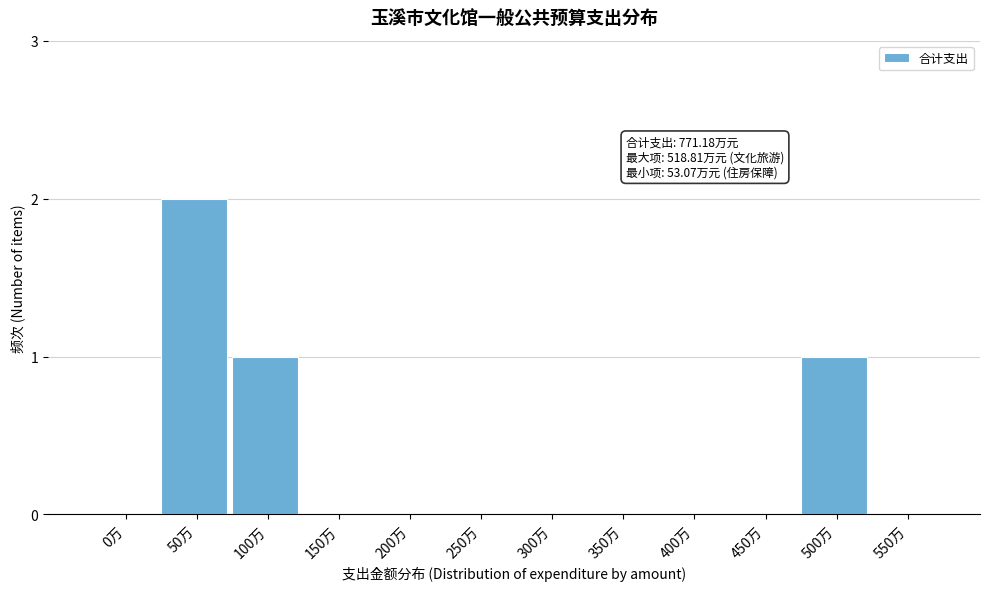

Reading right to left, what are all the values shown in this chart?

550万=0	500万=1	450万=0	400万=0	350万=0	300万=0	250万=0	200万=0	150万=0	100万=1	50万=2	0万=0